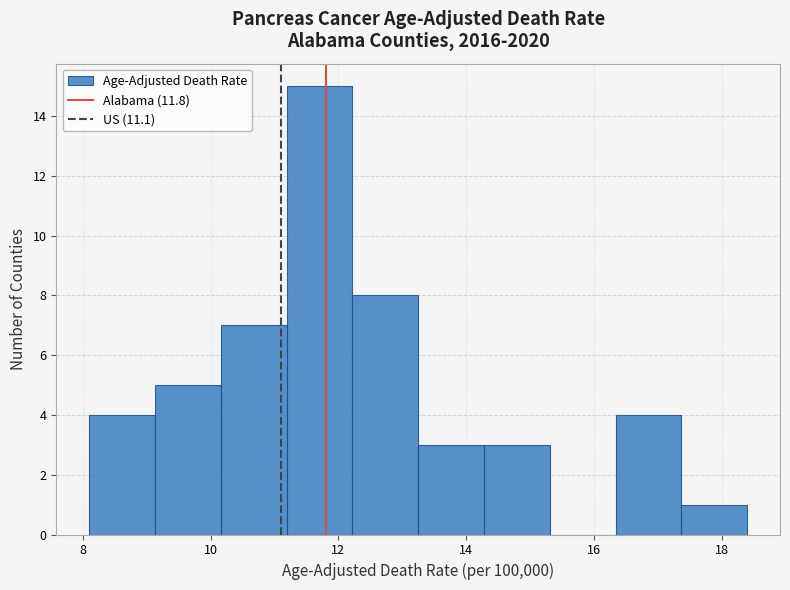

Reading left to right, transcribe this chart: for each bar, give the range it covers on the x-axis and its height. Neither the bar edges nor the heights are printed on the chart, so give them approximately, as read against the axes.

8.2 to 9.2: 4
9.2 to 10.2: 5
10.2 to 11.2: 7
11.2 to 12.2: 15
12.2 to 13.2: 8
13.2 to 14.2: 3
14.2 to 15.4: 3
15.4 to 16.4: 0
16.4 to 17.4: 4
17.4 to 18.4: 1